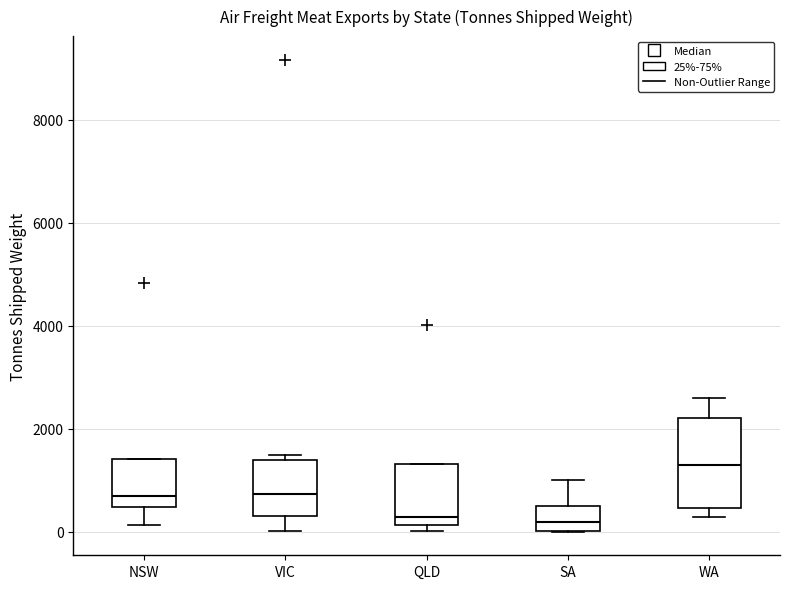

Where is the upper edge of the box for QLD on the y-axis? The values are not printed on the chart, so give them approximately, as read against the axis.

1400